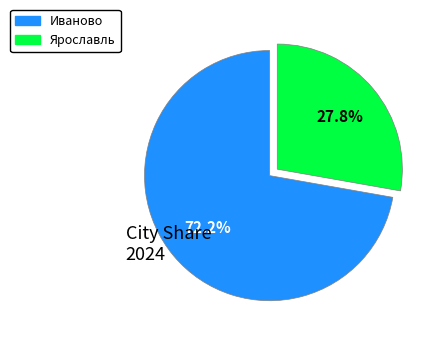

To the nearest percent, what is the combined percentage of Ярославль and Иваново?

100%